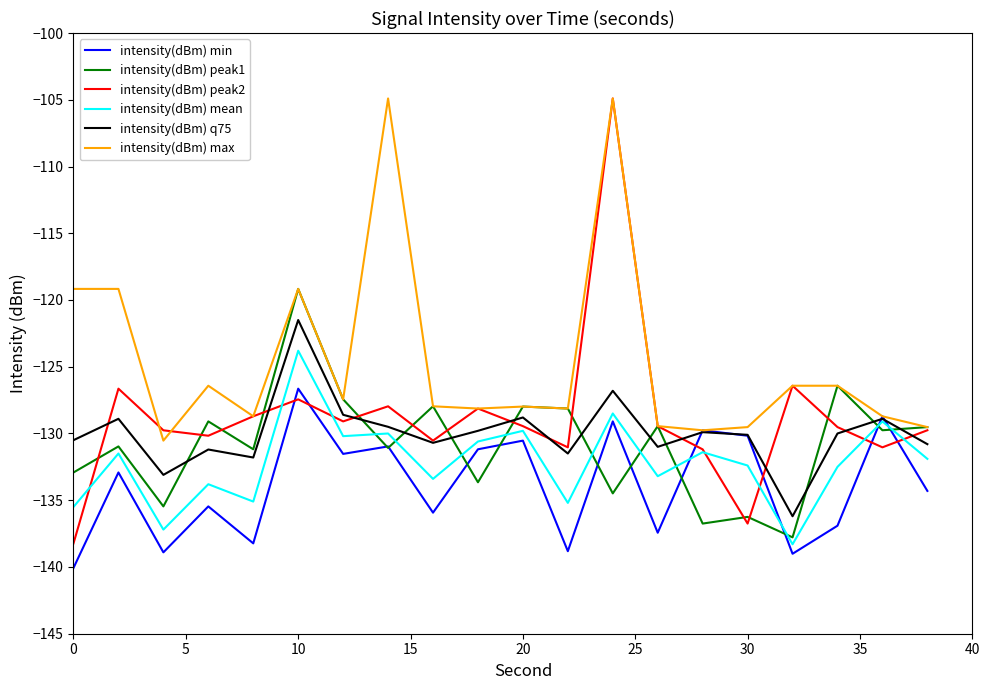

What is the greatest value displayed?

-104.9